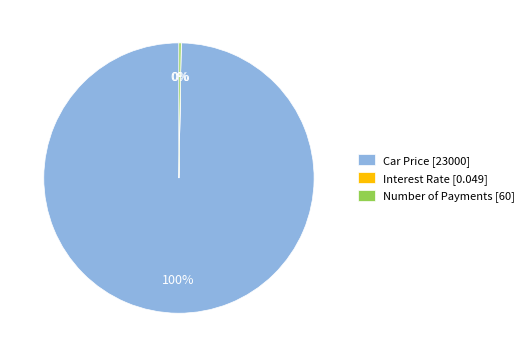

To the nearest percent, what is the difference between the largest and smallest slice percentages?

100%